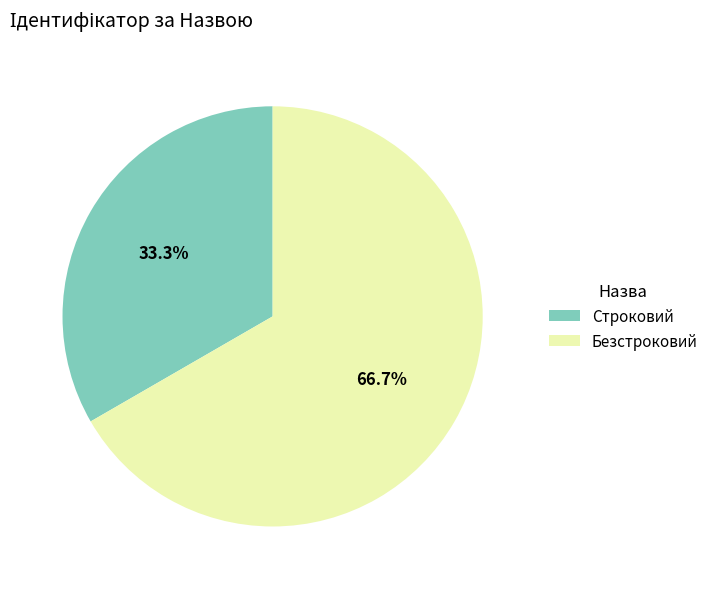

Is the sum of Безстроковий and Строковий greater than half?

Yes